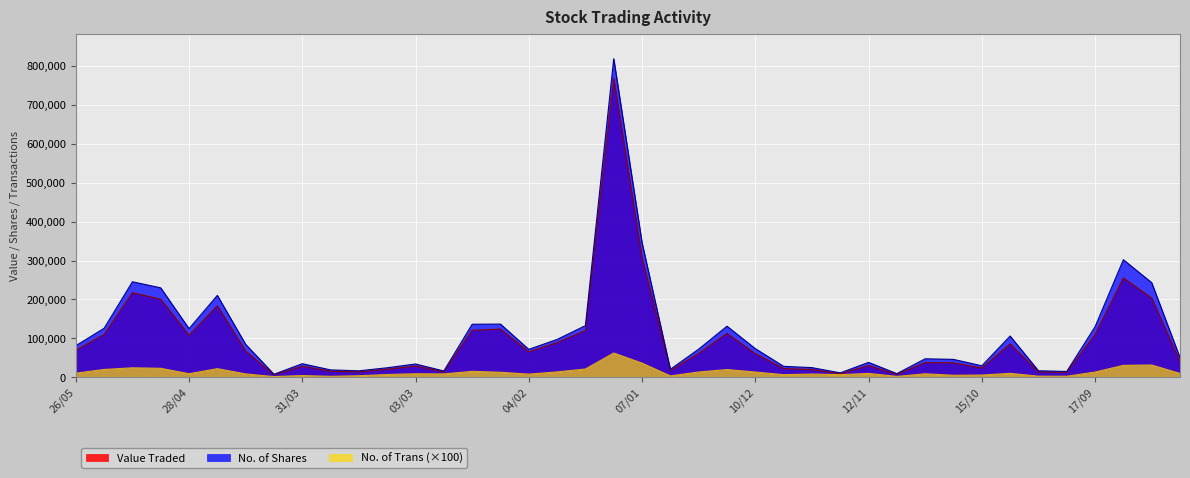

The value of No. of Shares at 12/11 is 58030. True or false?

False